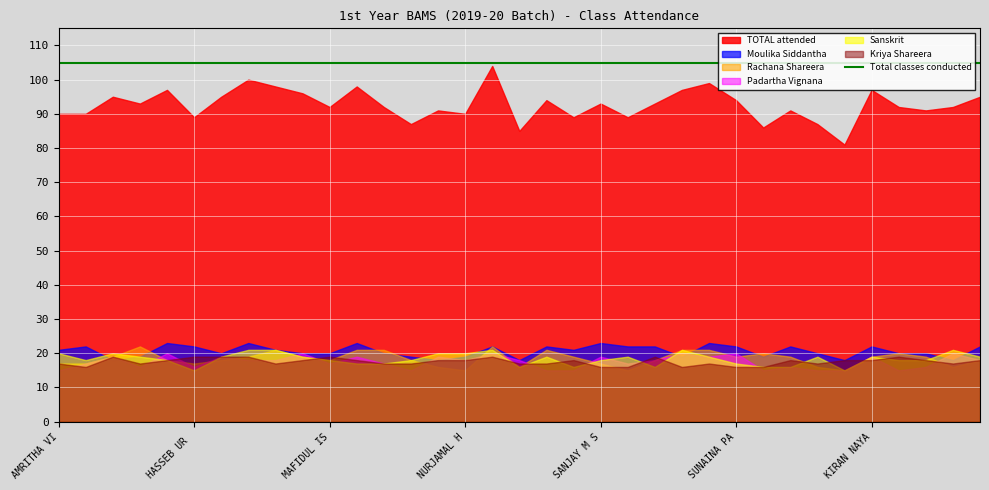

True or false: Moulika Siddantha Theory has a value of 22 at 25.

True